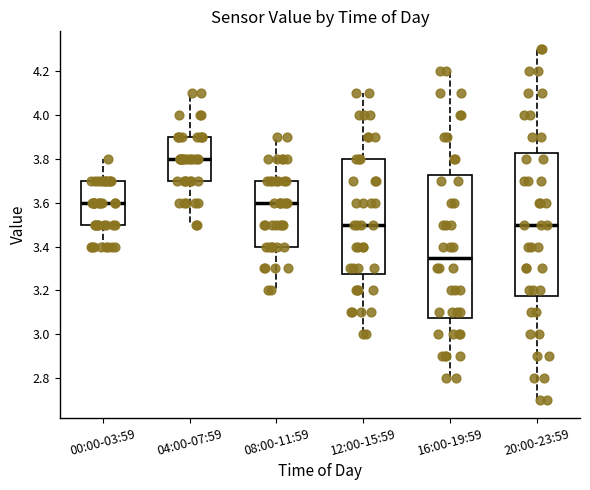

Reading left to right, read every box against the y-axis: the position of its median line, the range the box covers, and the ends of its whiskers. The values are not printed on the chart, so give them approximately, as read against the axis.

00:00-03:59: median 3.60, box 3.50 to 3.70, whiskers 3.40 to 3.80
04:00-07:59: median 3.80, box 3.70 to 3.90, whiskers 3.50 to 4.10
08:00-11:59: median 3.60, box 3.40 to 3.70, whiskers 3.20 to 3.90
12:00-15:59: median 3.50, box 3.28 to 3.80, whiskers 3.00 to 4.10
16:00-19:59: median 3.36, box 3.08 to 3.72, whiskers 2.80 to 4.20
20:00-23:59: median 3.50, box 3.18 to 3.82, whiskers 2.70 to 4.30